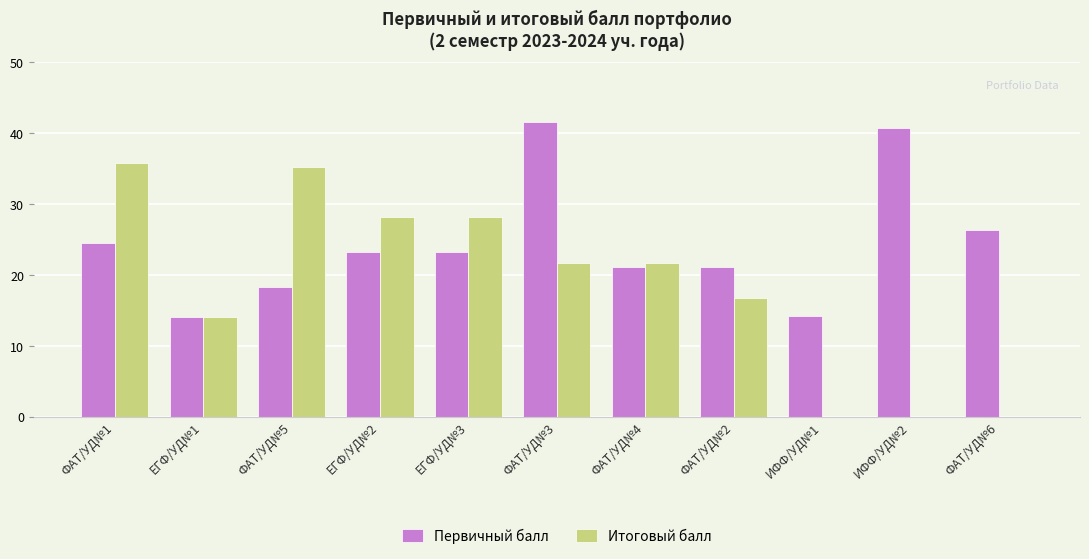

What are all the series names shown in the legend?

Первичный балл, Итоговый балл